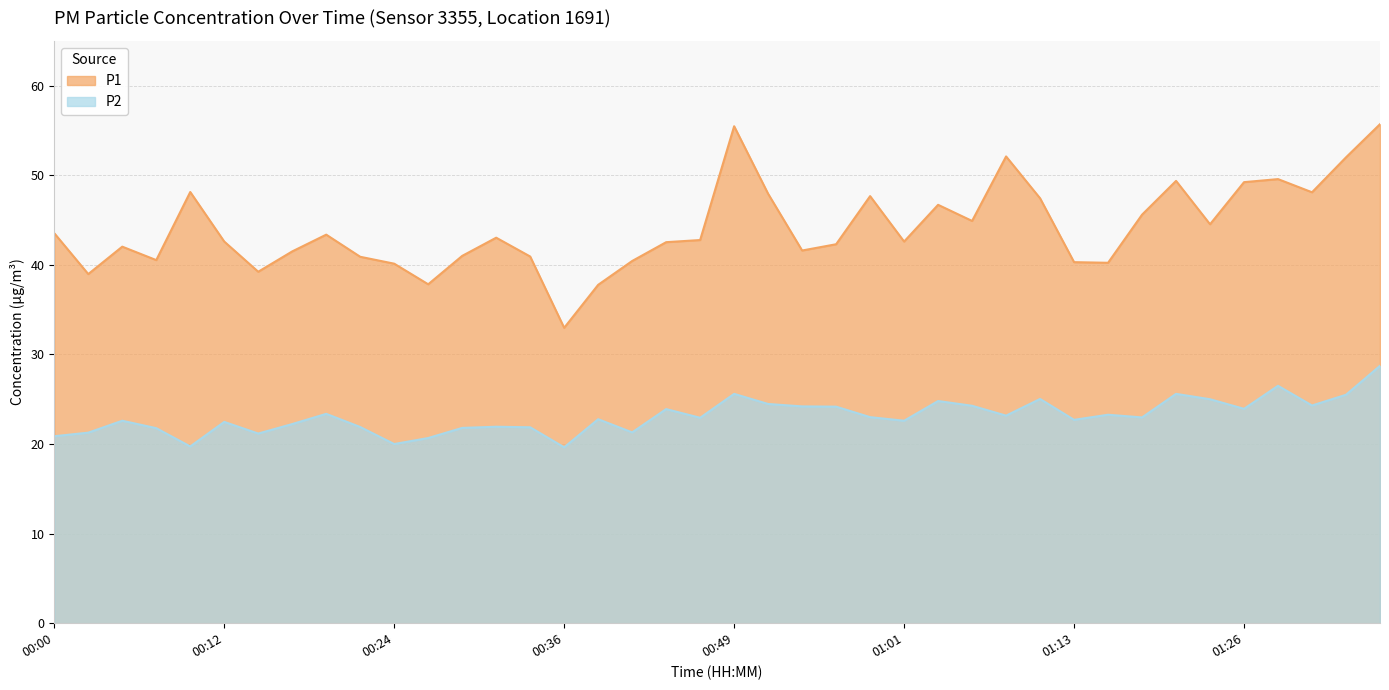

At which label does P1 reach its peak?

01:36